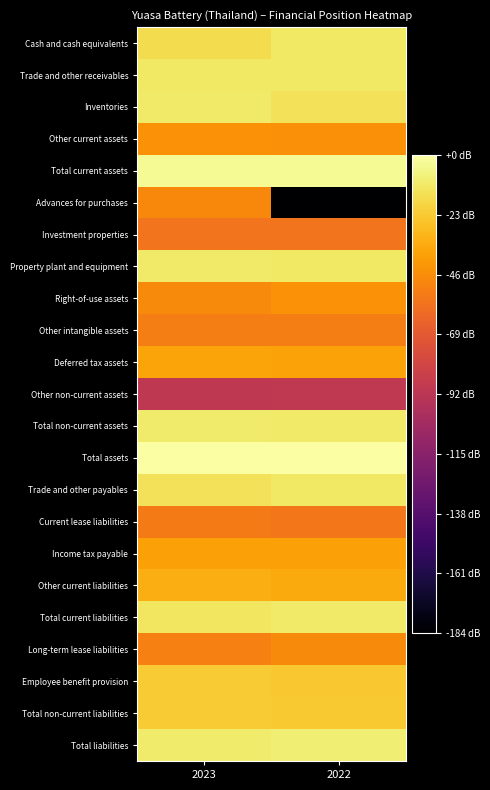

Which category has the lowest value across all series?

2022